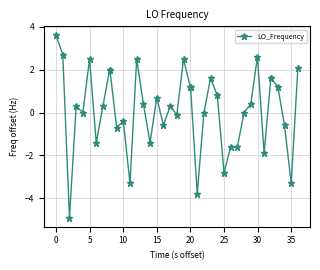

What is the value of the 19th point from the left?

0.3